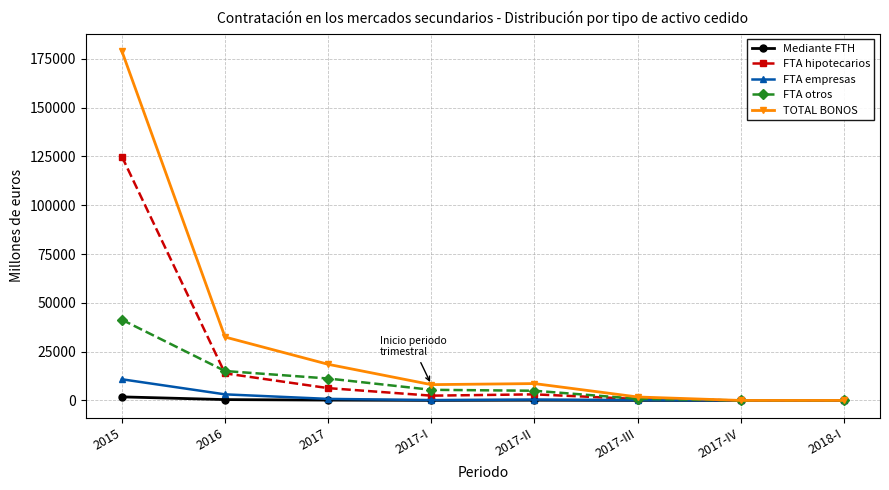

At which category is the sum across all series the highest?

2015